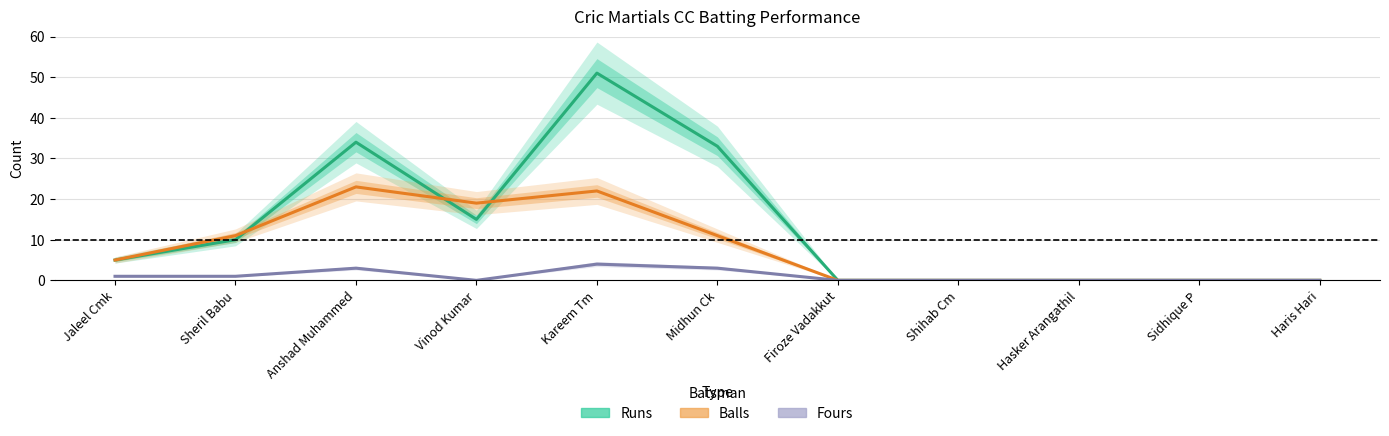

How many values in Runs are above zero?

6